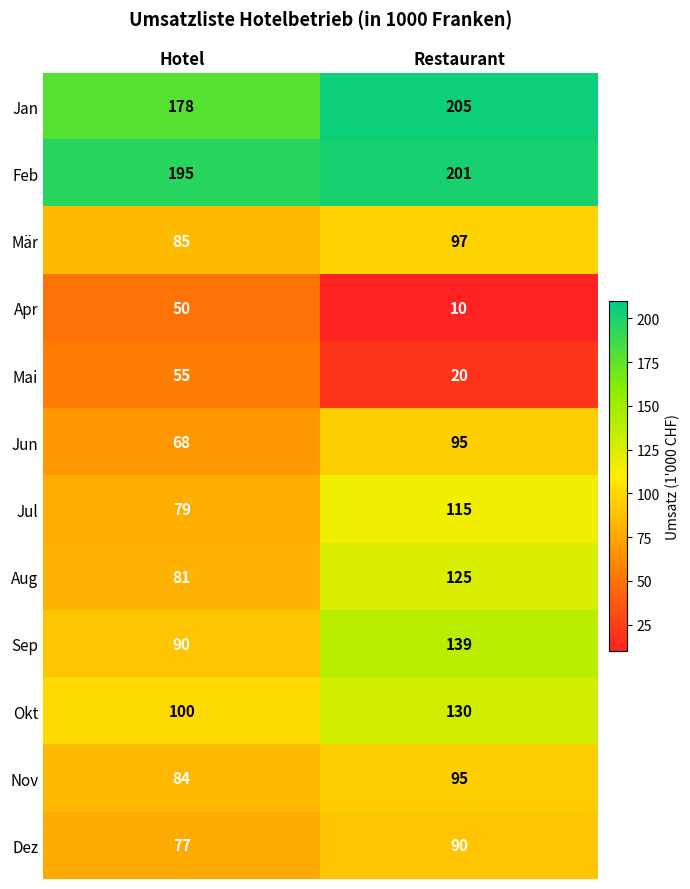

The value of Mai at Hotel is 55. True or false?

True